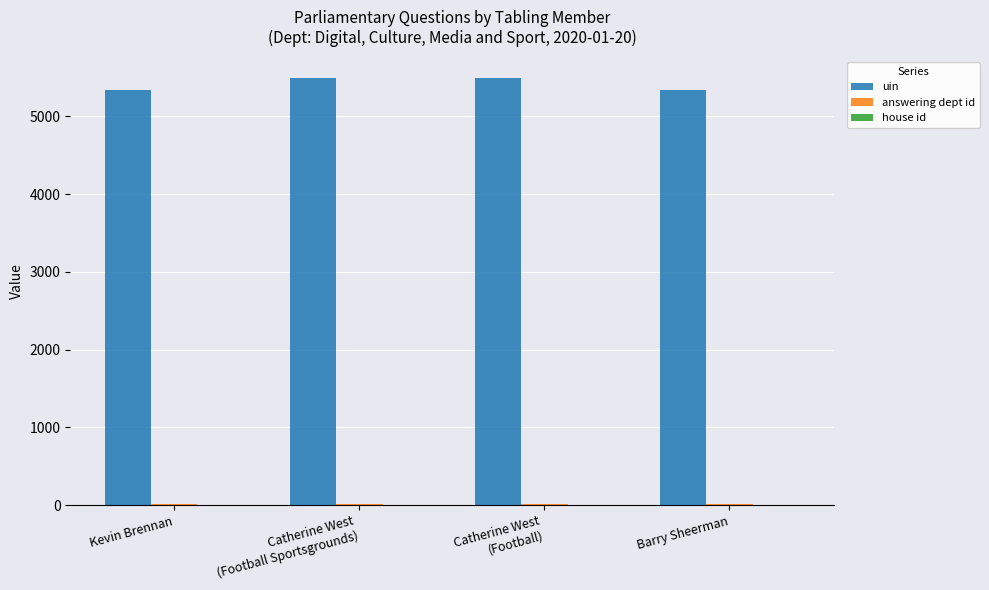

Which series has the largest range (max minus min)?

uin